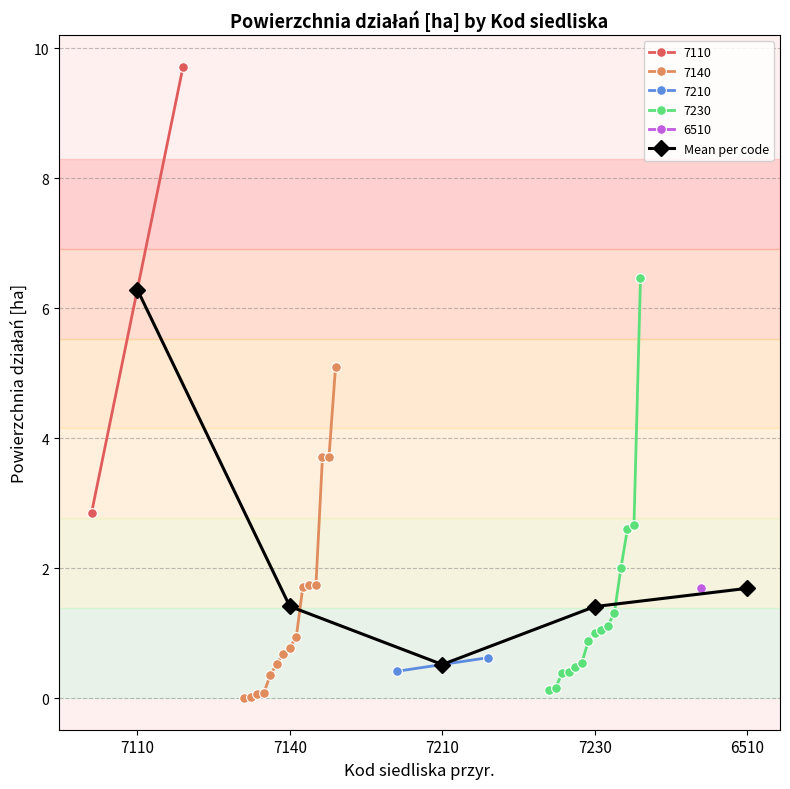

List the labels in order of value, largest first.

7110, 6510, 7140, 7230, 7210